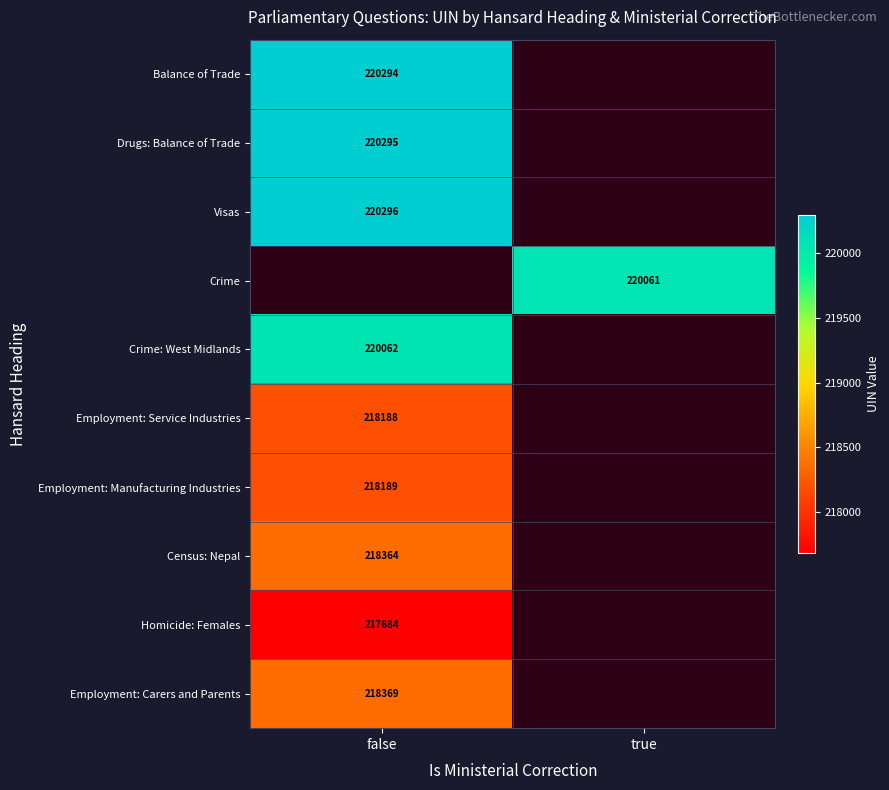

Is it true that Drugs: Balance of Trade equals 220295 at false?

True